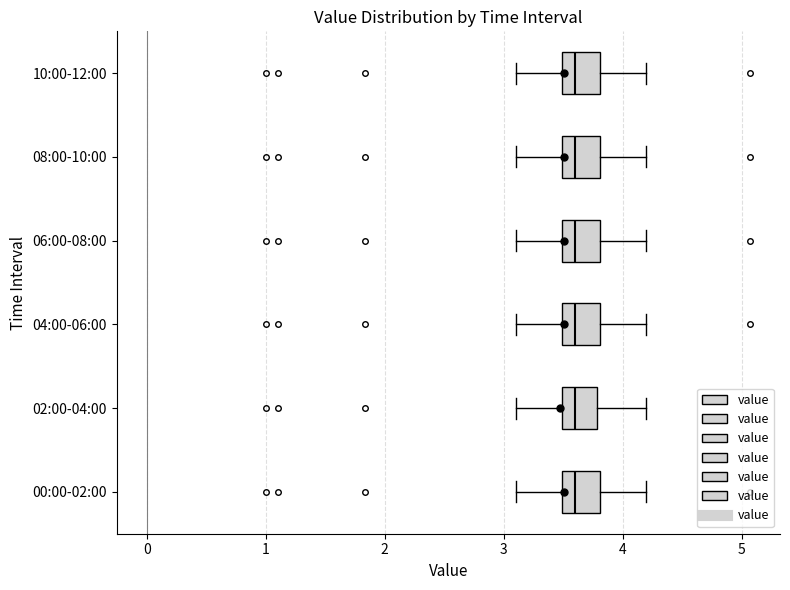

Reading bottom to top, read every box against the x-axis: the position of its median line, the range the box covers, and the ends of its whiskers. The values are not printed on the chart, so give them approximately, as read against the axis.

00:00-02:00: median 3.6, box 3.5 to 3.8, whiskers 3.1 to 4.2
02:00-04:00: median 3.6, box 3.5 to 3.8, whiskers 3.1 to 4.2
04:00-06:00: median 3.6, box 3.5 to 3.8, whiskers 3.1 to 4.2
06:00-08:00: median 3.6, box 3.5 to 3.8, whiskers 3.1 to 4.2
08:00-10:00: median 3.6, box 3.5 to 3.8, whiskers 3.1 to 4.2
10:00-12:00: median 3.6, box 3.5 to 3.8, whiskers 3.1 to 4.2